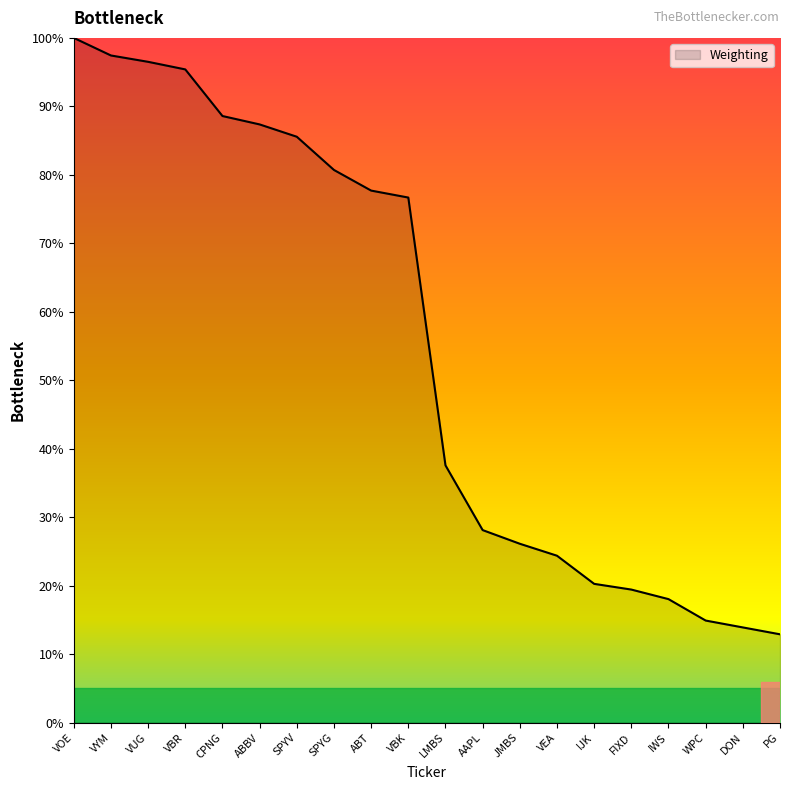

Does the chart display data point markers on the line(s)?

No